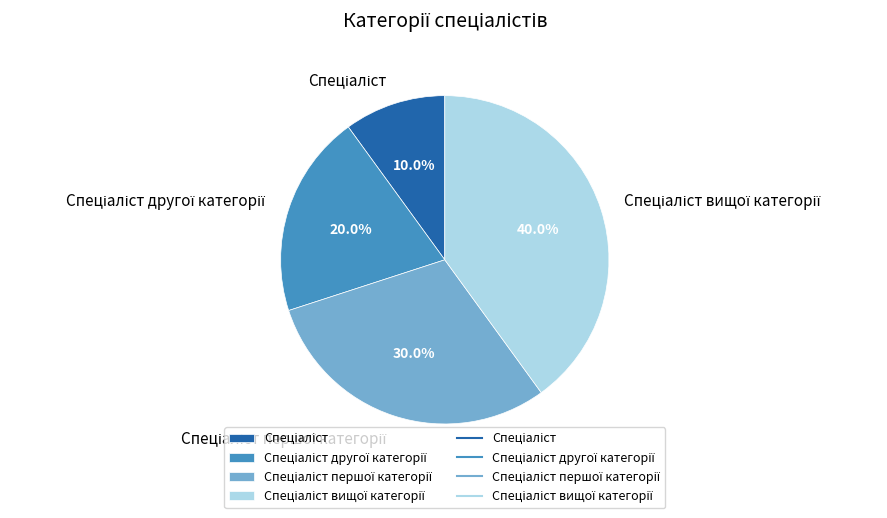

Is there any slice that represents more than half of the pie?

No